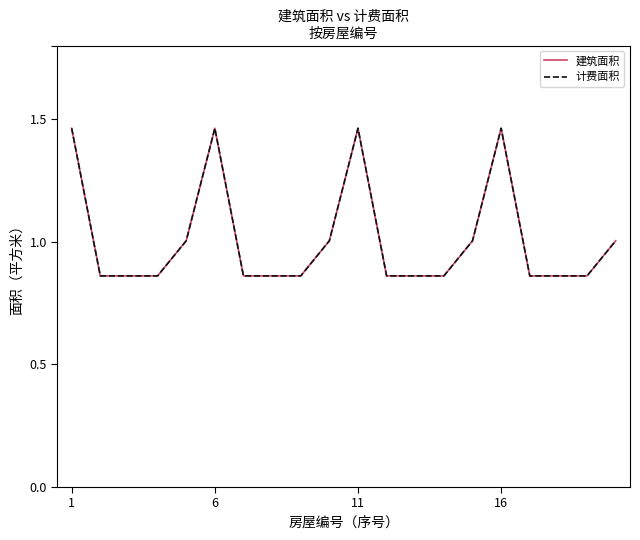

Does the chart have visible grid lines?

No